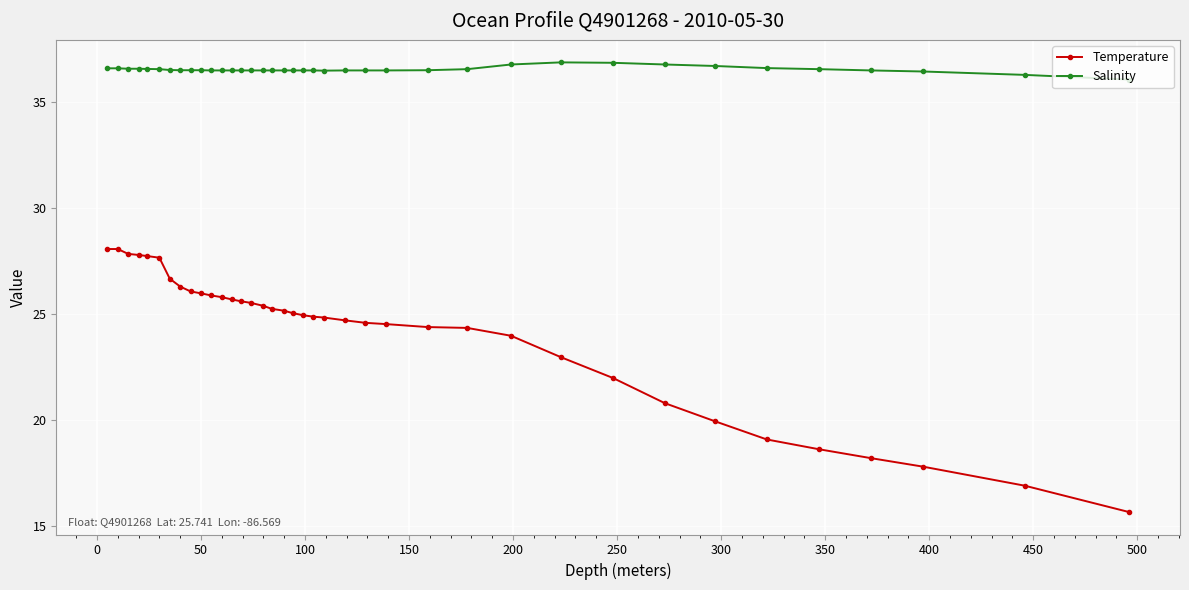

What is the value of the Salinity point at the 11th from the left?

36.5